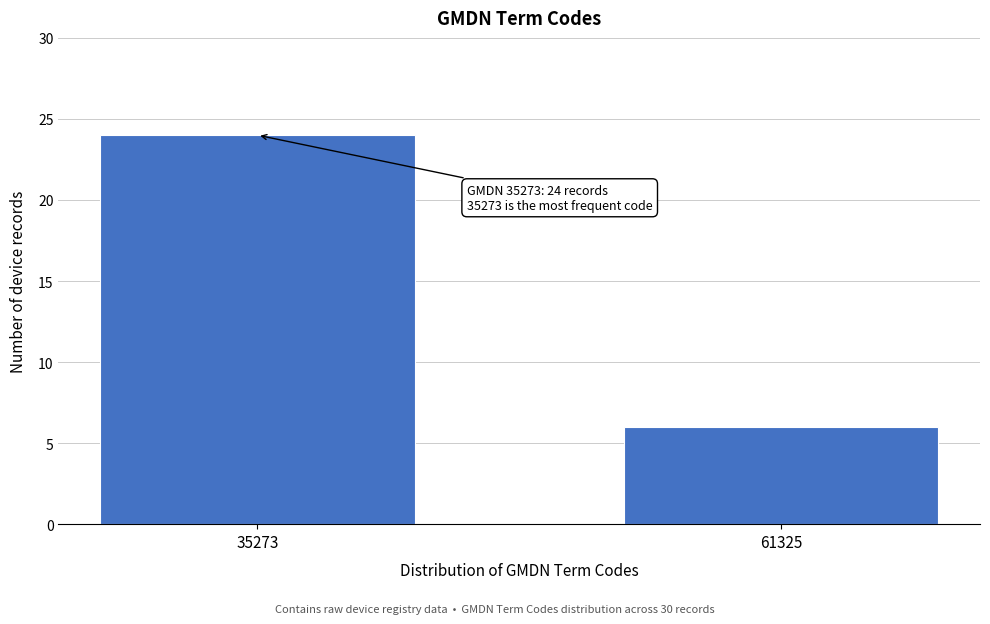

Reading left to right, extract all data points from this chart.

35273=24	61325=6